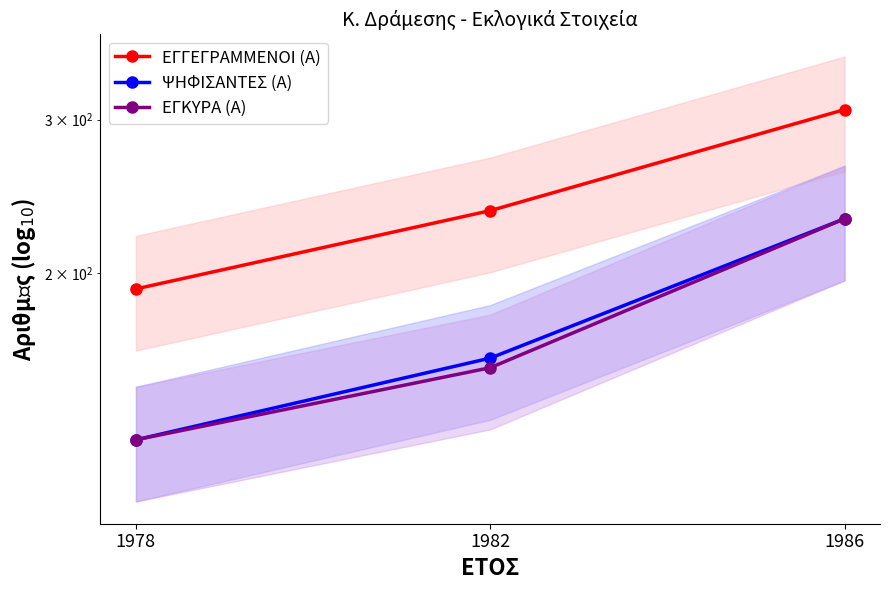

Reading left to right, extract all data points from this chart.

ΕΓΓΕΓΡΑΜΜΕΝΟΙ (Α): 192	236	308
ΨΗΦΙΣΑΝΤΕΣ (Α): 129	160	231
ΕΓΚΥΡΑ (Α): 129	156	231